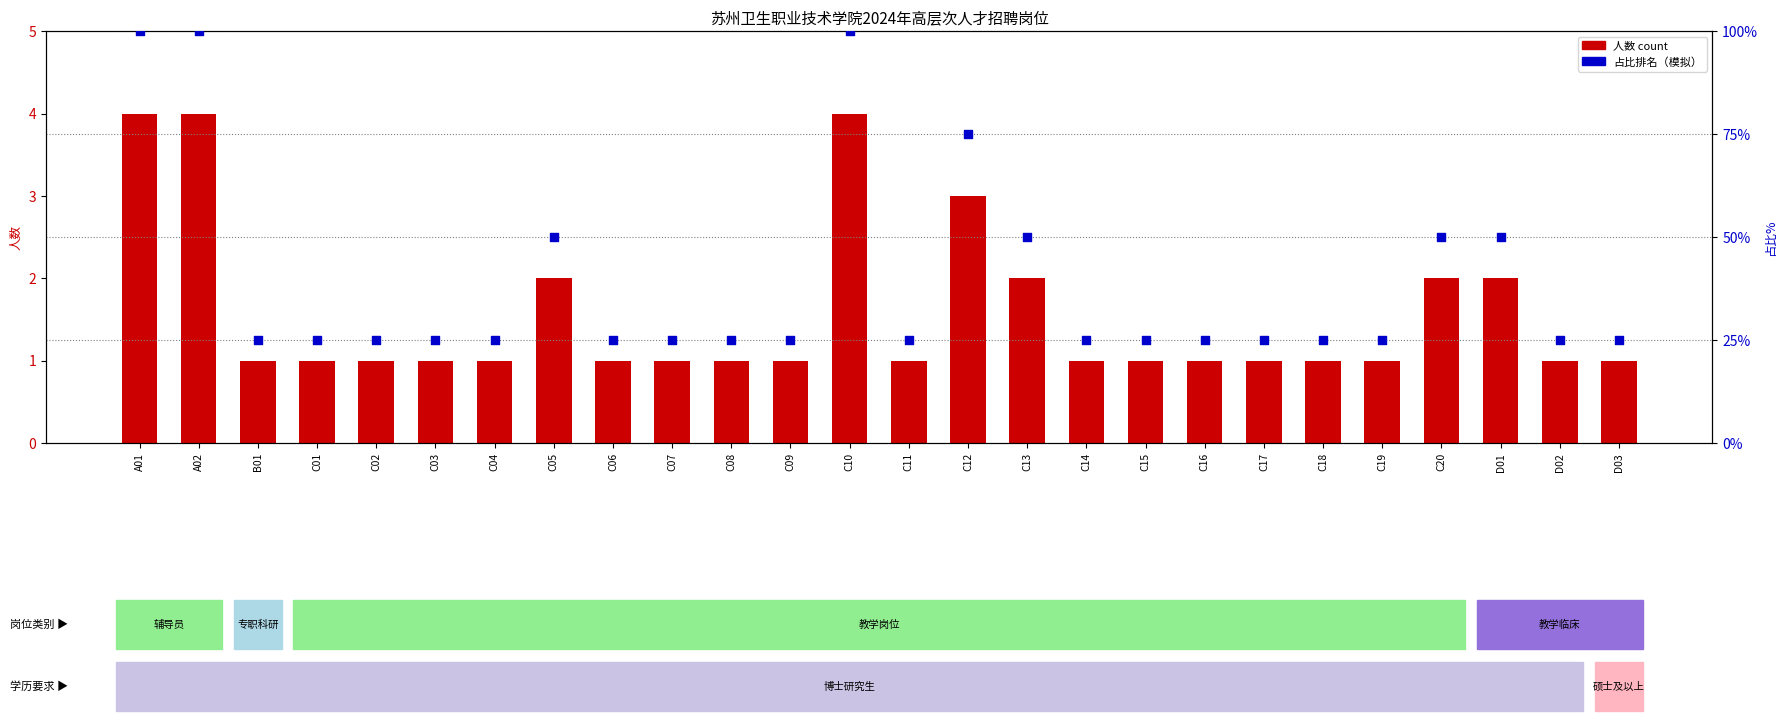

Is the value of 人数 at C12 greater than the value of 占比排名（模拟） at C04?

No